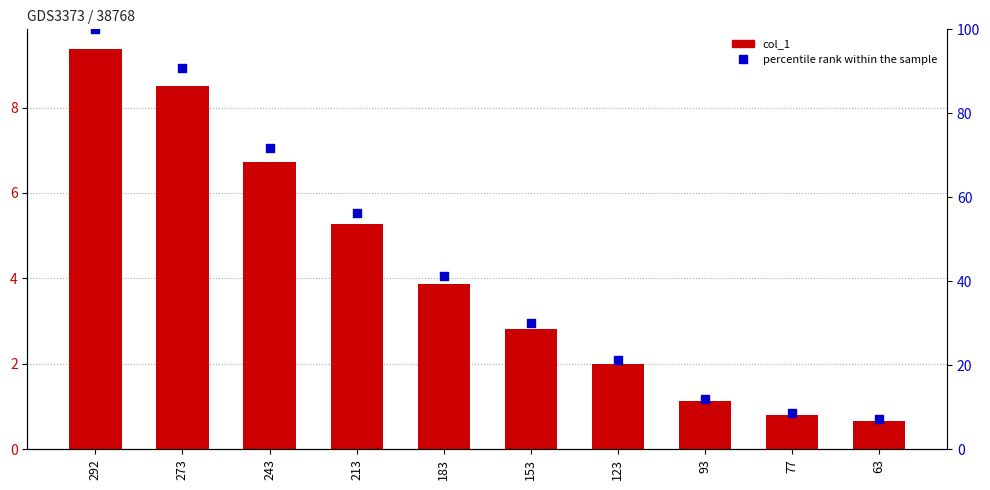

Which series has the largest Y range (max minus min)?

percentile rank within the sample